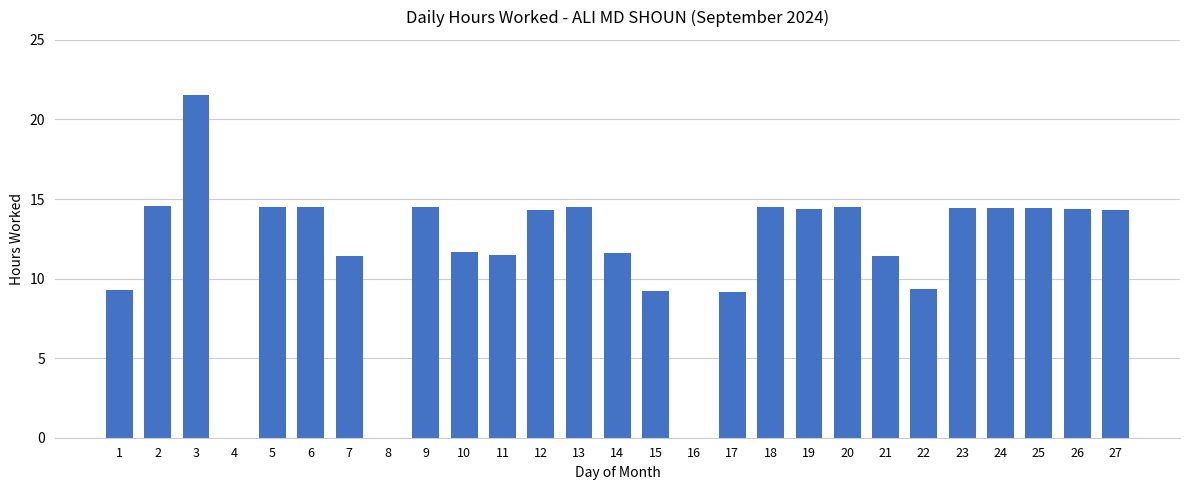

Between 9 and 22, which is larger?

9